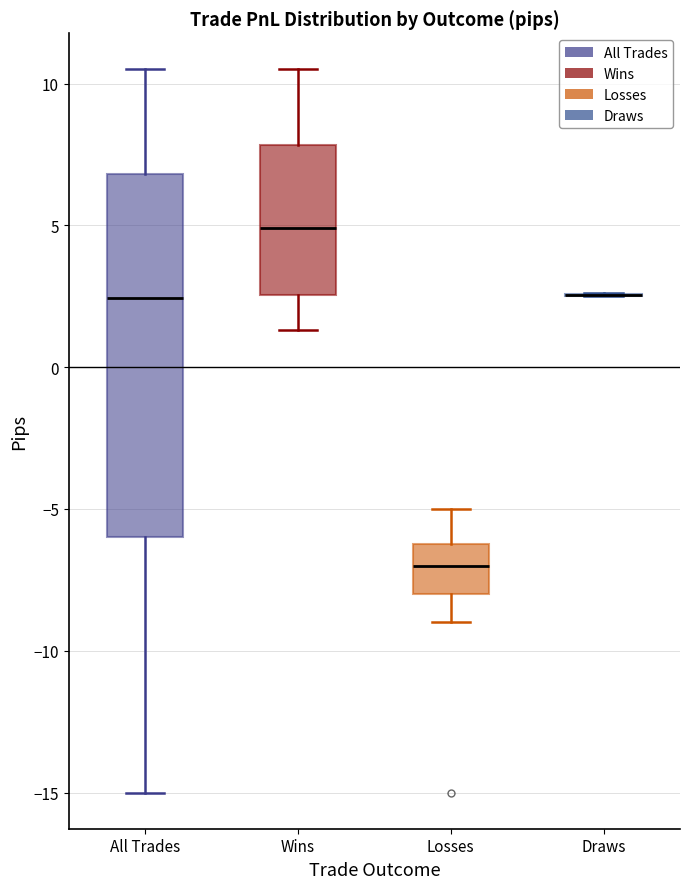

Where does the median line of the box for All Trades sit on the y-axis? The values are not printed on the chart, so give them approximately, as read against the axis.

2.5